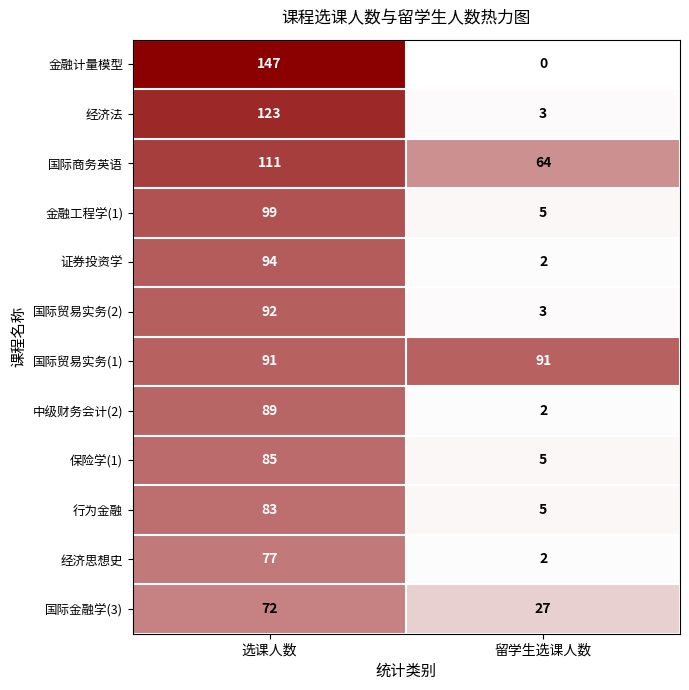

Which series has the widest spread of values?

金融计量模型